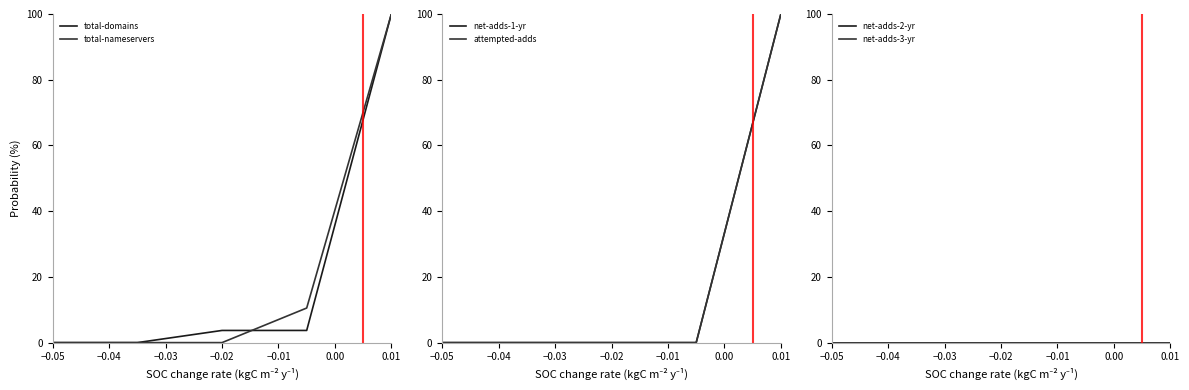

Which category has the lowest value in the total-nameservers series?

−0.05